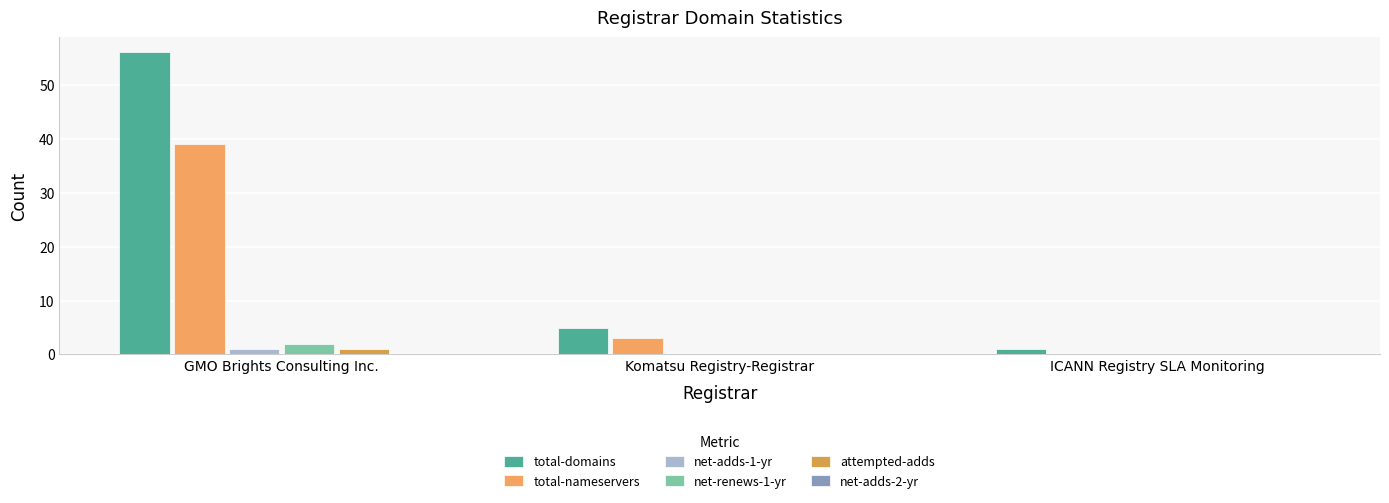

How many values in total-nameservers are above zero?

2